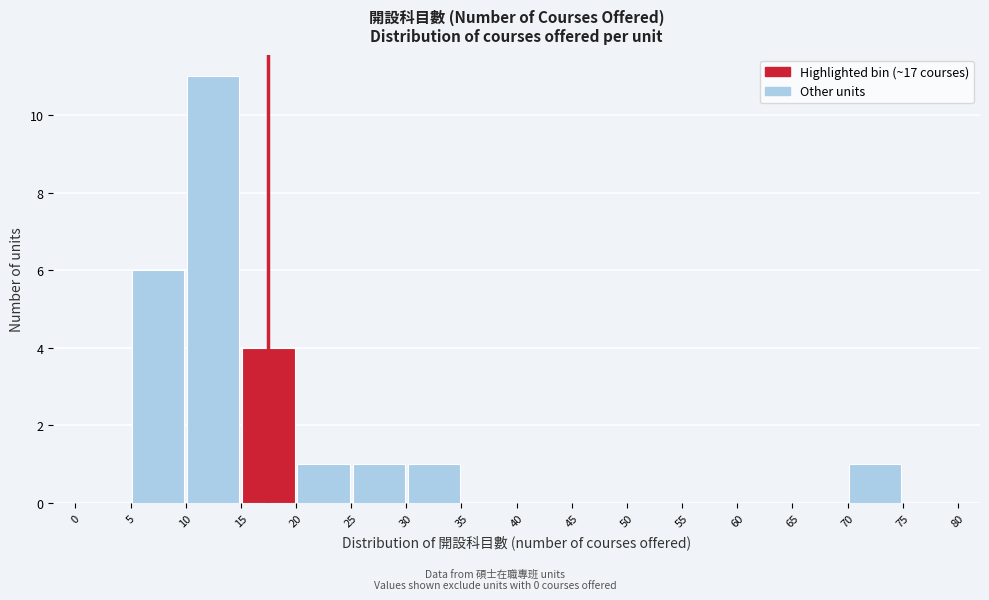

Reading left to right, transcribe this chart: for each bar, give the range it covers on the x-axis and its height. The values are not printed on the chart, so give them approximately, as read against the axis.

0 to 5: 0
5 to 10: 6
10 to 15: 11
15 to 20: 4
20 to 25: 1
25 to 30: 1
30 to 35: 1
35 to 40: 0
40 to 45: 0
45 to 50: 0
50 to 55: 0
55 to 60: 0
60 to 65: 0
65 to 70: 0
70 to 75: 1
75 to 80: 0